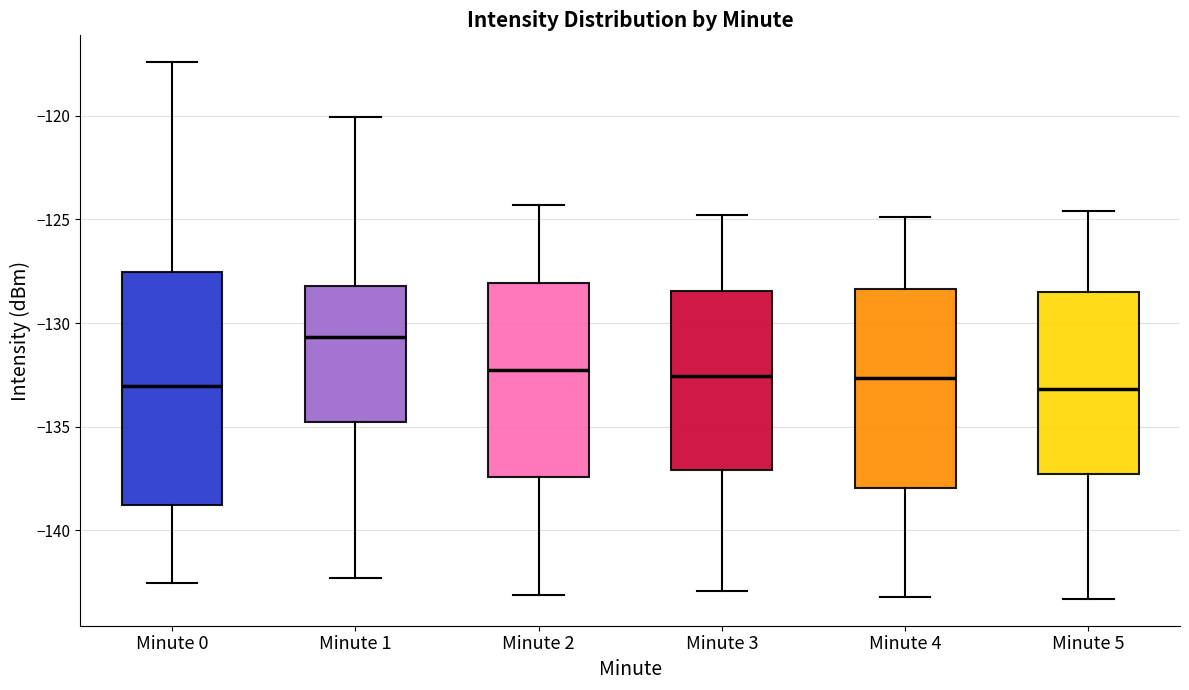

Where is the upper edge of the box for Minute 5 on the y-axis? The values are not printed on the chart, so give them approximately, as read against the axis.

-128.5